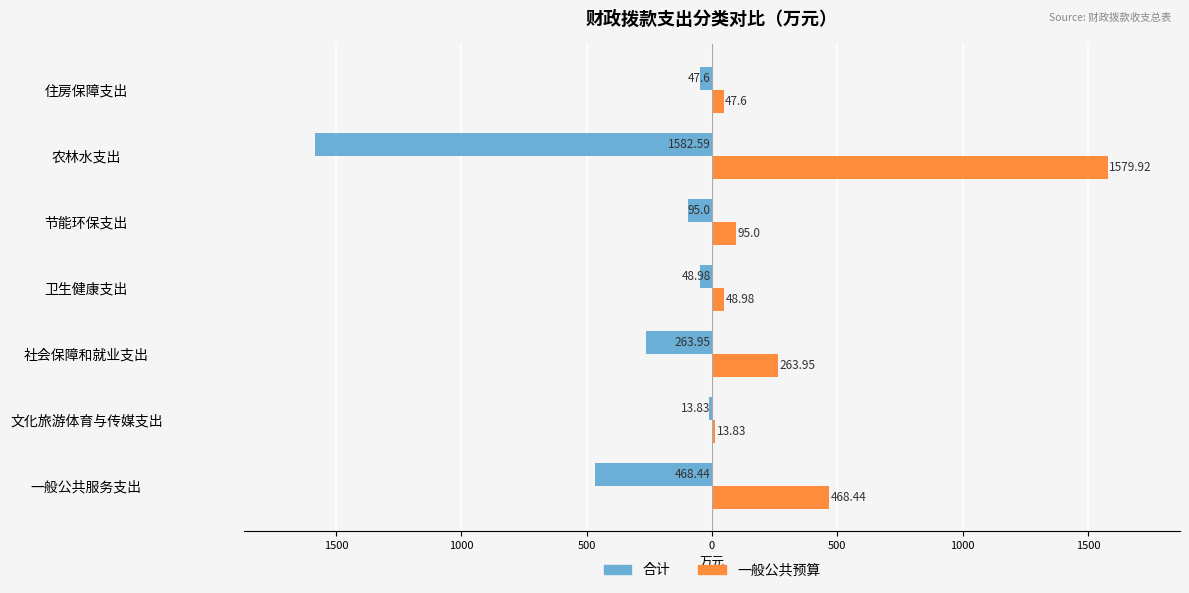

What are all the series names shown in the legend?

合计, 一般公共预算